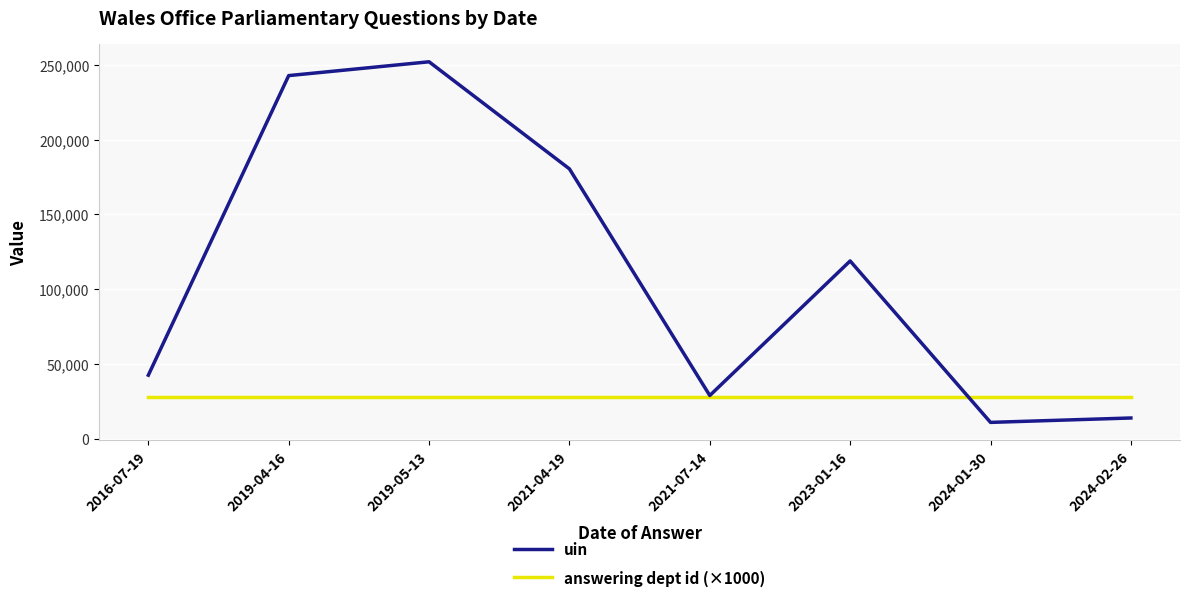

Does the chart display data point markers on the line(s)?

No